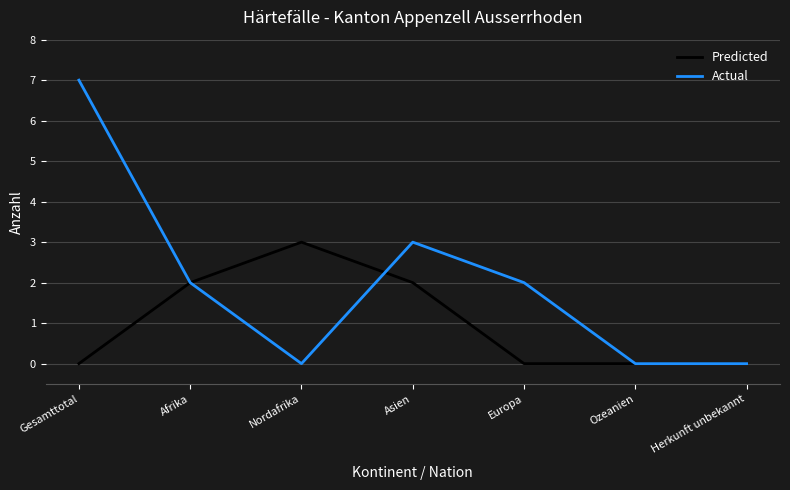

What is the sum of all Actual values?

14